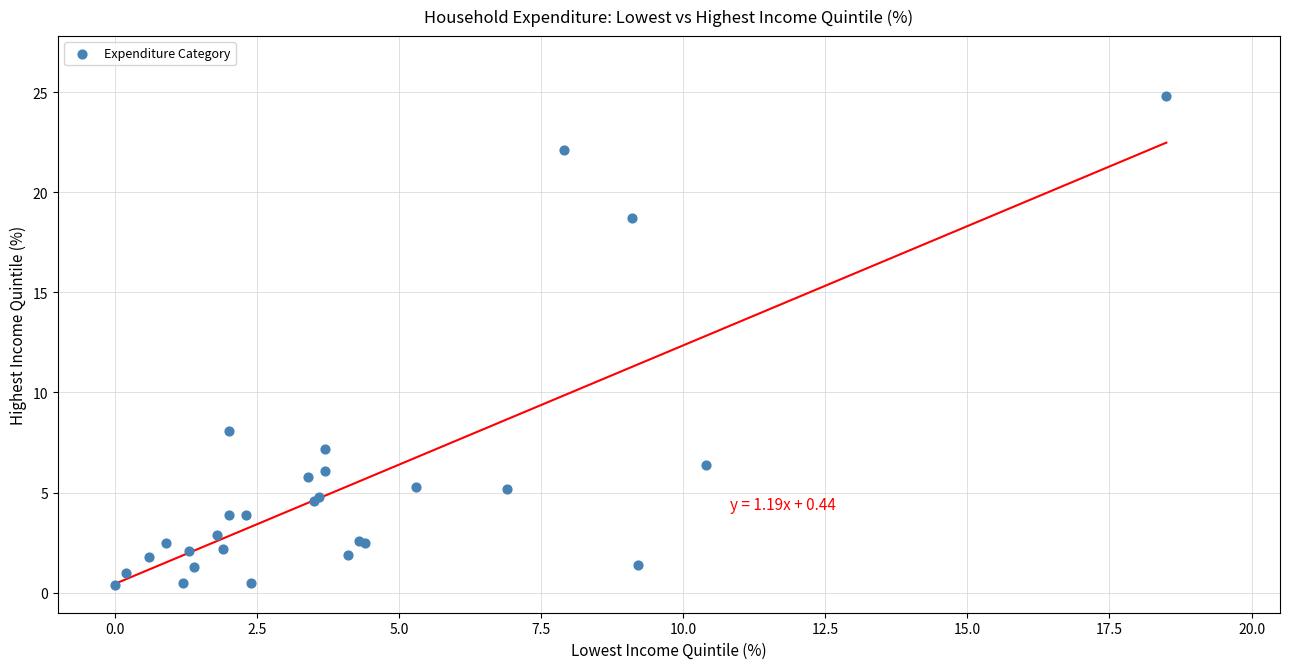

What Y value in the scatter plot is closest to 12?

8.1